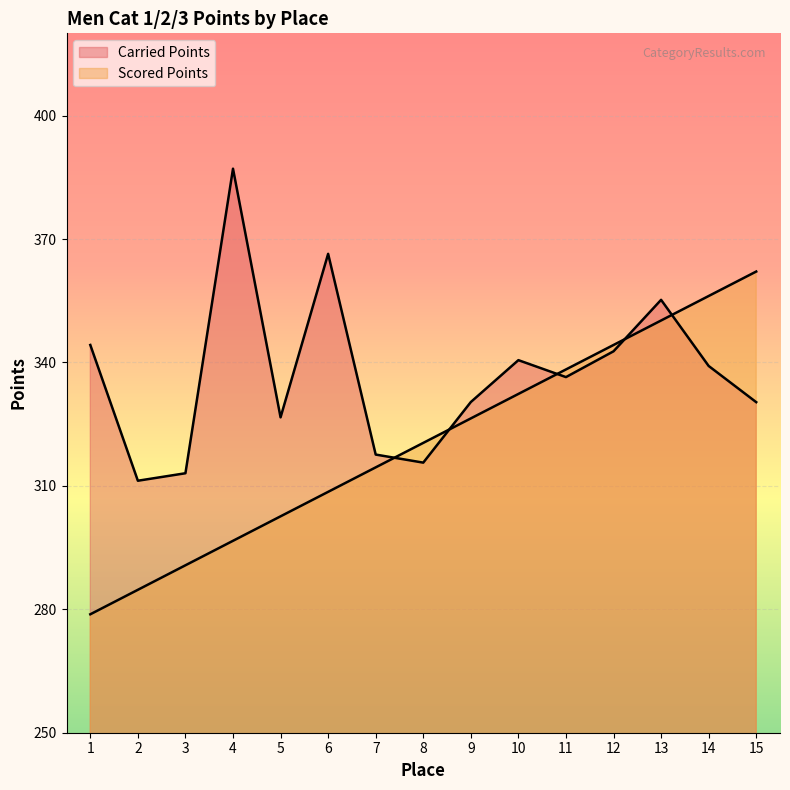

After their last crossing, which series has the higher values: Carried Points or Scored Points?

Scored Points